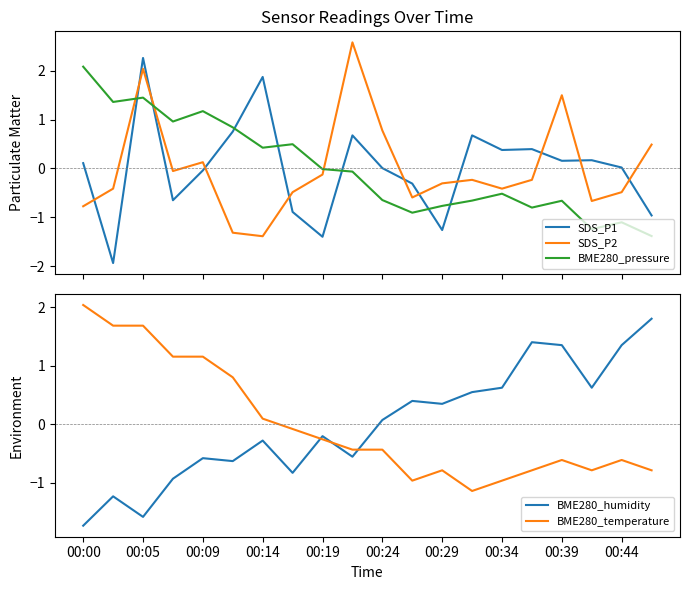

At which label is BME280_humidity closest to 0?

00:24